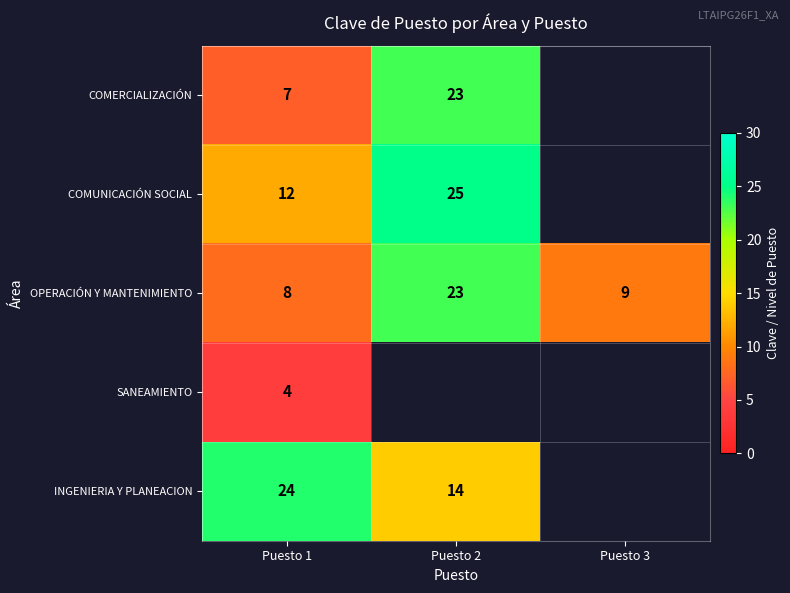

What is the spread (max minus min) of values at Puesto 1?

20